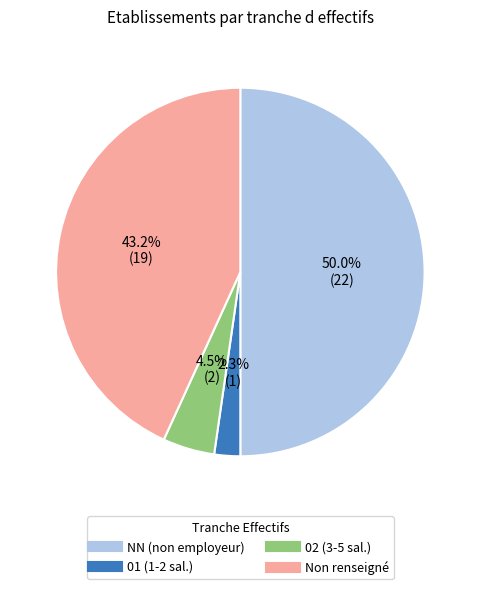

How many segments does this pie chart have?

4